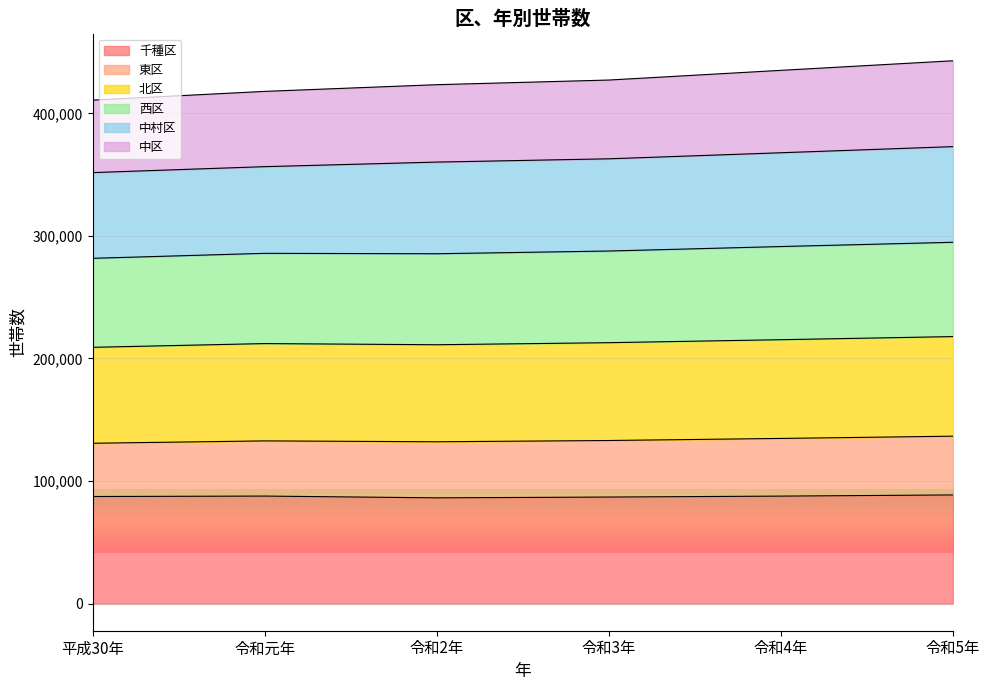

What is the total value across all series at 令和元年?

417961